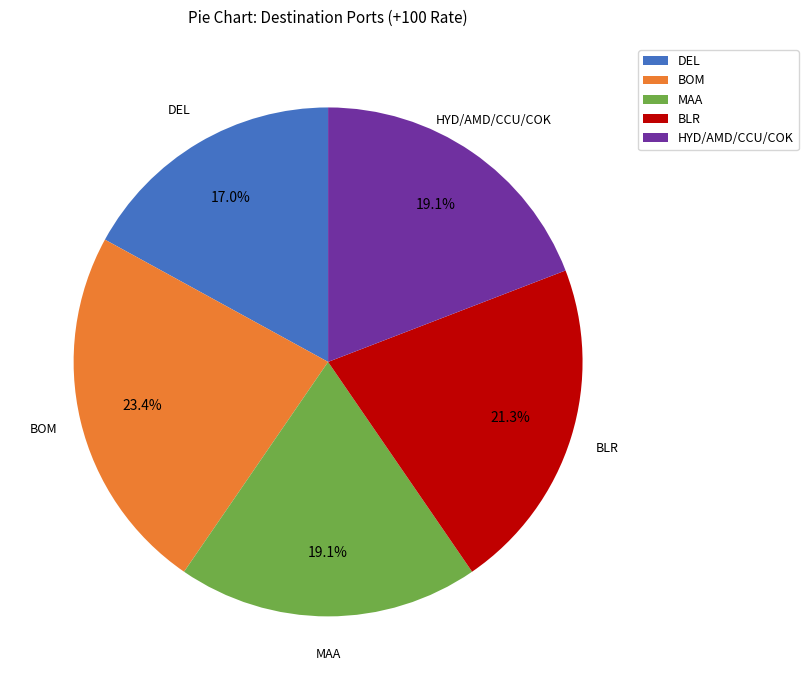

What is the smallest slice in the pie chart?

DEL